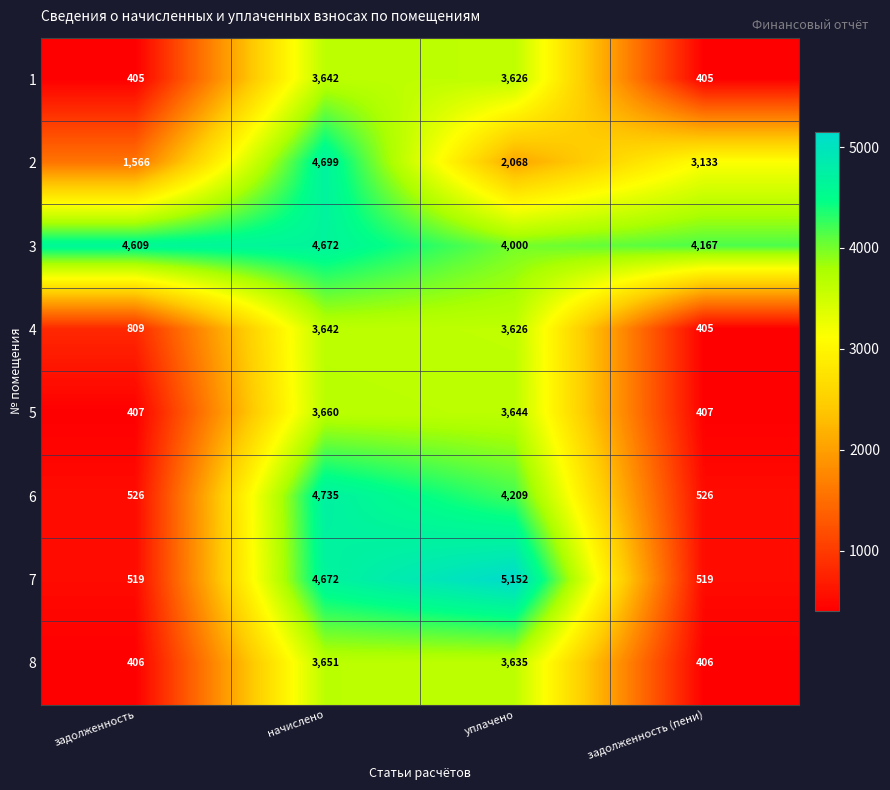

Is the value of 2 at задолженность (пени) greater than the value of 8 at задолженность?

Yes